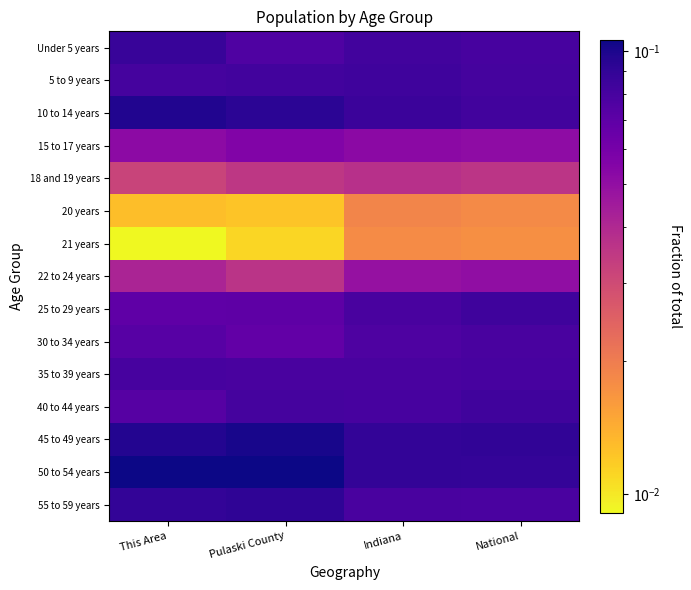

What is the total value across all series at National?

1.0